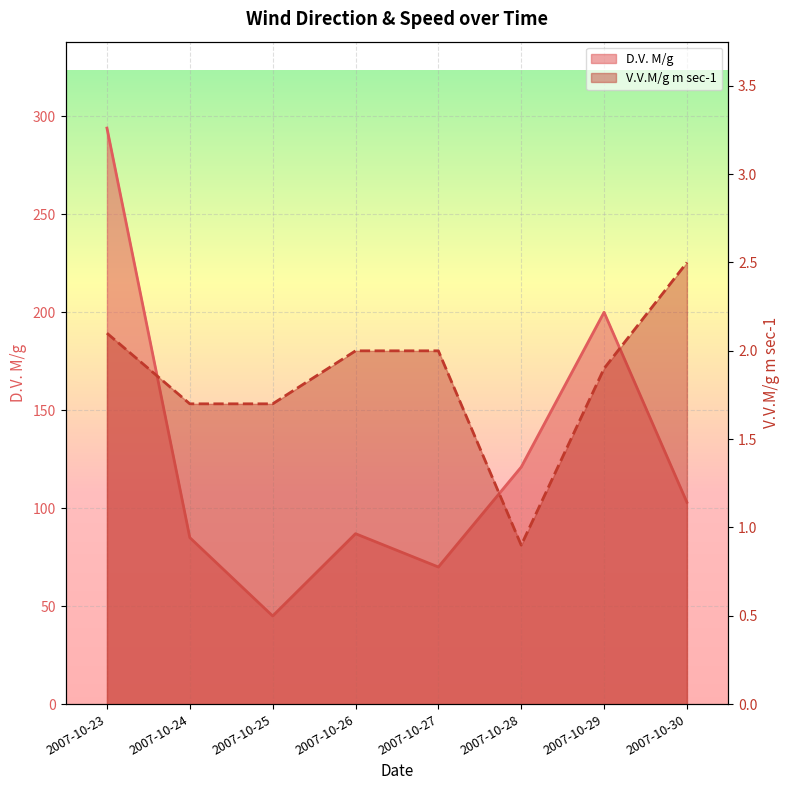

At which label does V.V.M/g m sec-1 reach its peak?

2007-10-30